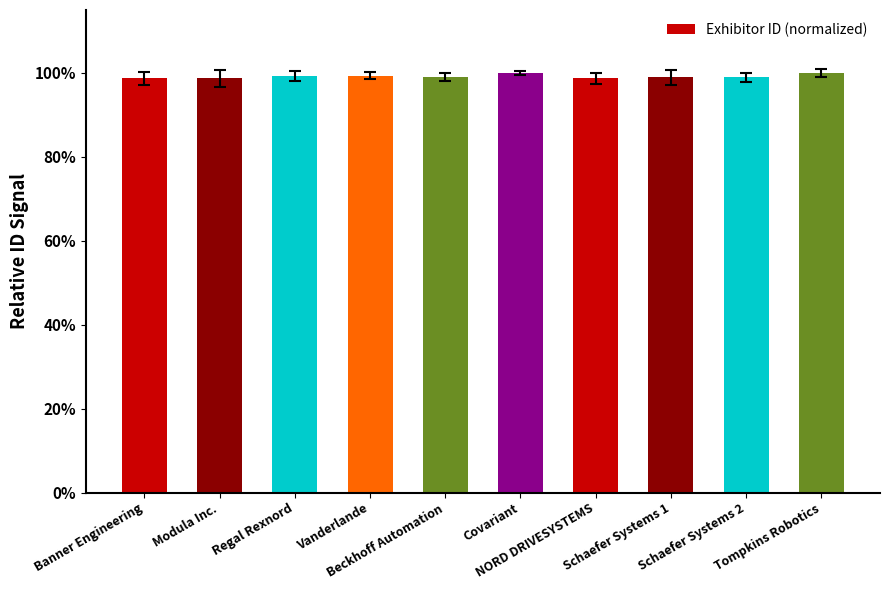

What is the approximate value at Banner Engineering?

98.7